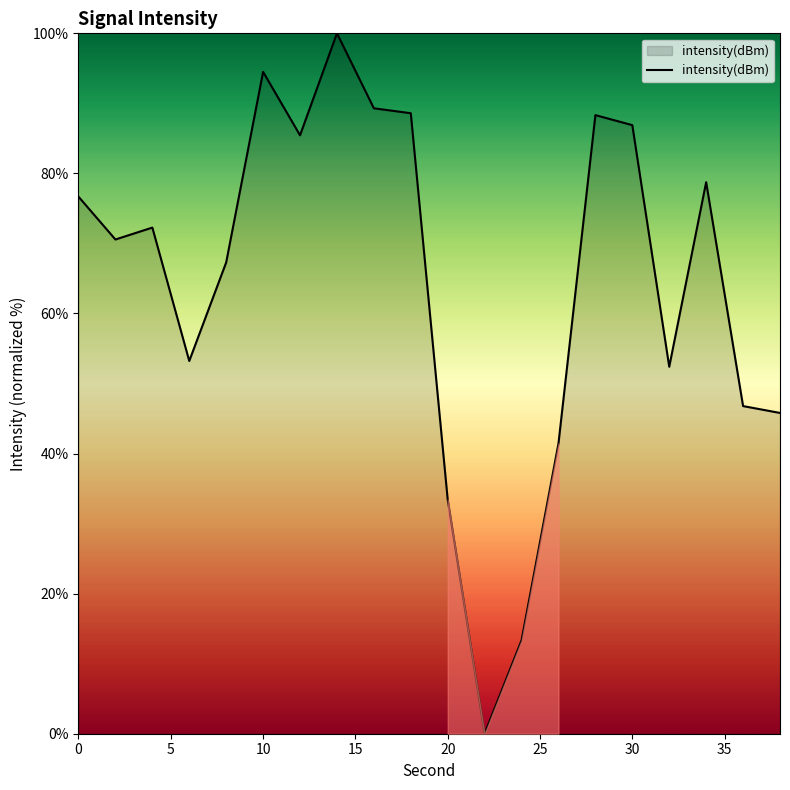

What is the difference between the maximum and minimum values?

100.0